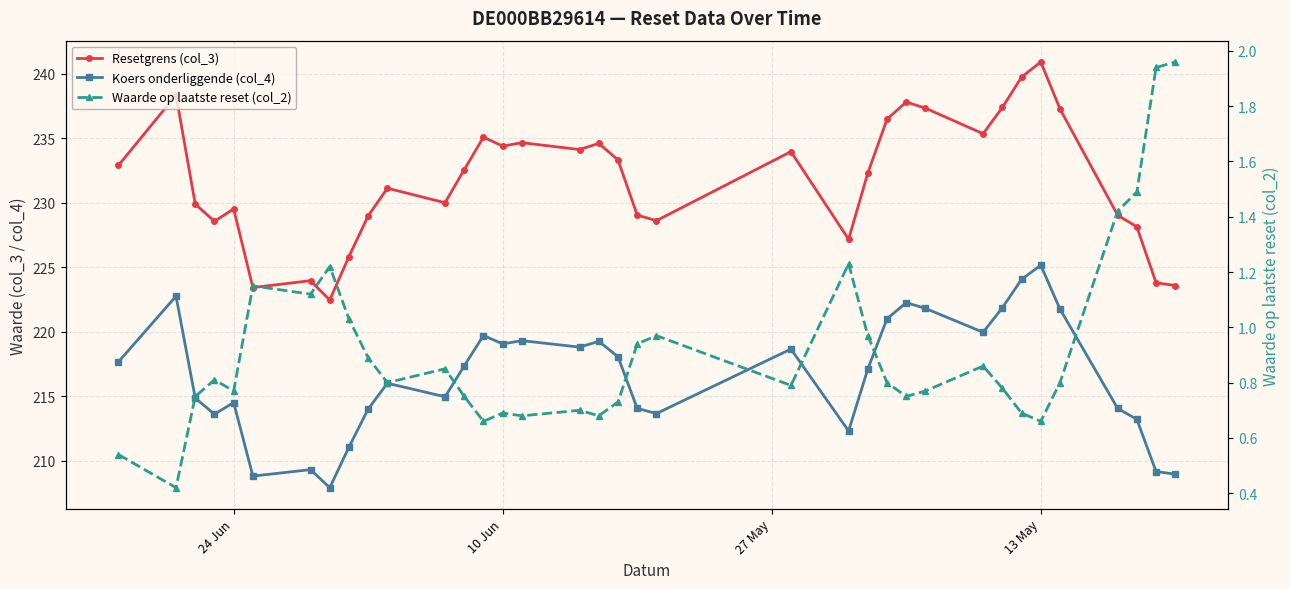

What is the difference between the second highest and minimum values in the Koers onderliggende (col_4) series?

16.2